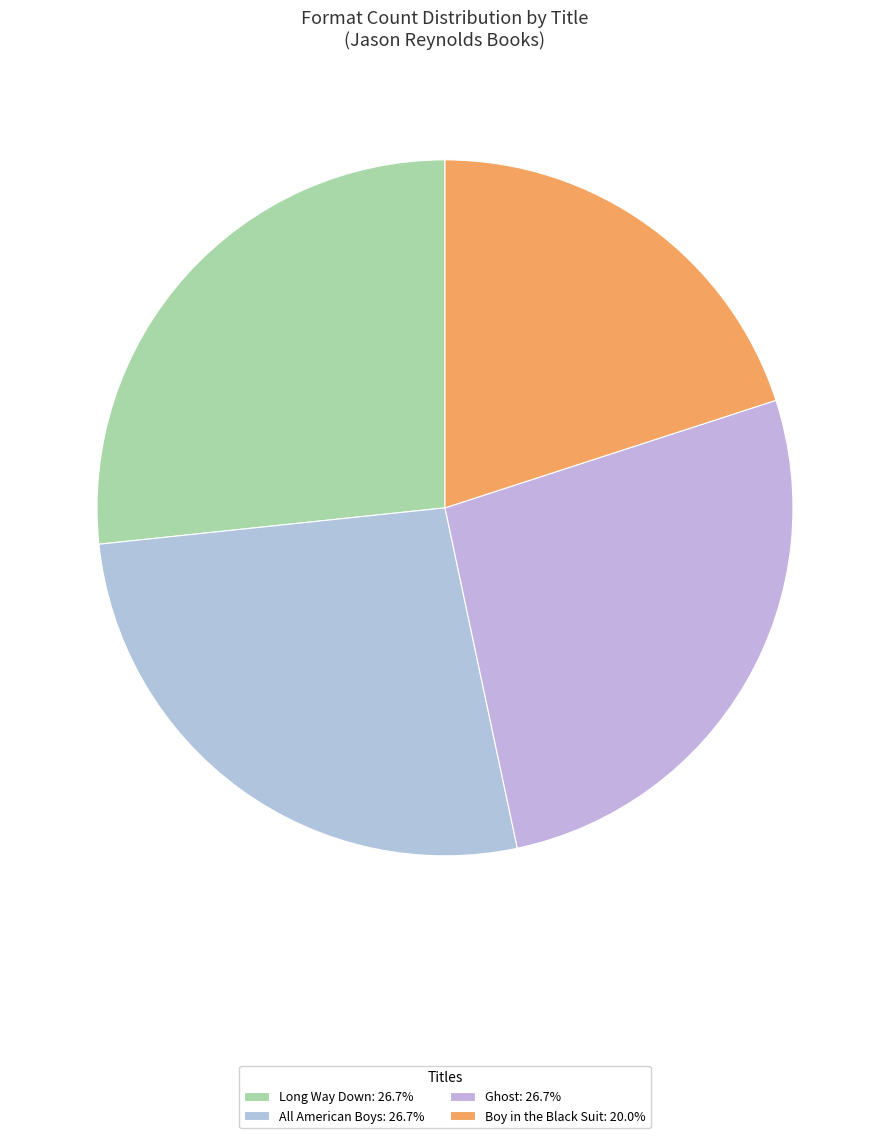

Count the number of slices in the pie.

4